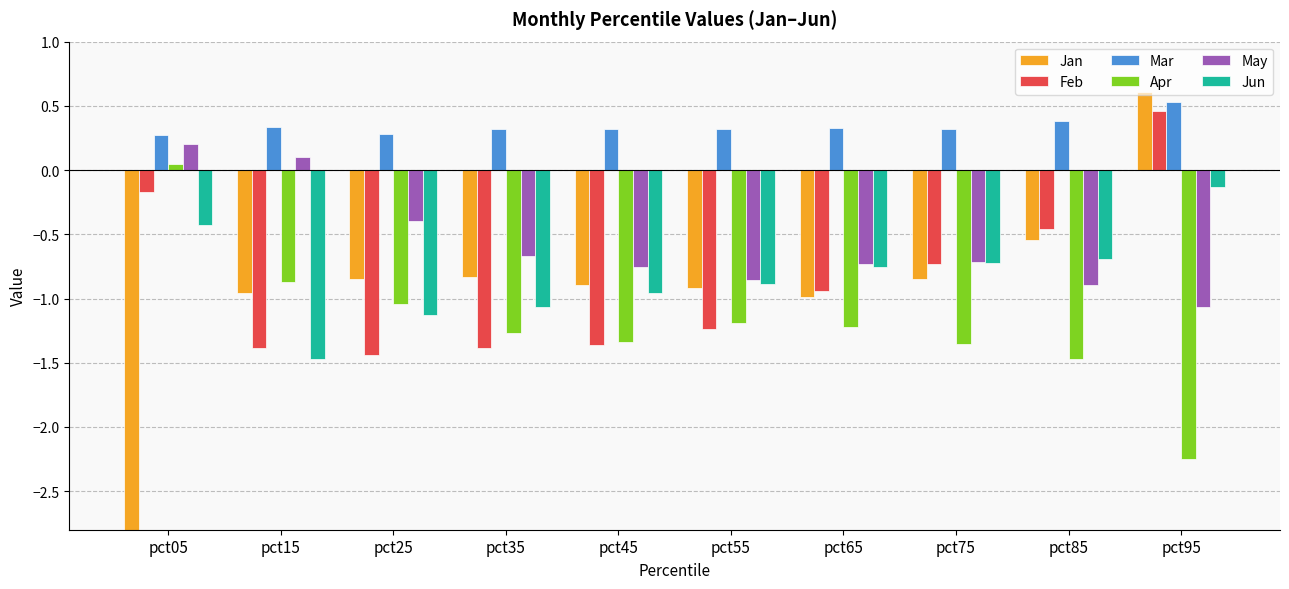

Reading right to left, what are all the values shown in this chart?

Jan: 0.6	-0.5	-0.9	-1.0	-0.9	-0.9	-0.8	-0.8	-1.0	-3.1
Feb: 0.5	-0.5	-0.7	-0.9	-1.2	-1.4	-1.4	-1.4	-1.4	-0.2
Mar: 0.5	0.4	0.3	0.3	0.3	0.3	0.3	0.3	0.3	0.3
Apr: -2.3	-1.5	-1.4	-1.2	-1.2	-1.3	-1.3	-1.0	-0.9	0.1
May: -1.1	-0.9	-0.7	-0.7	-0.9	-0.8	-0.7	-0.4	0.1	0.2
Jun: -0.1	-0.7	-0.7	-0.8	-0.9	-1.0	-1.1	-1.1	-1.5	-0.4